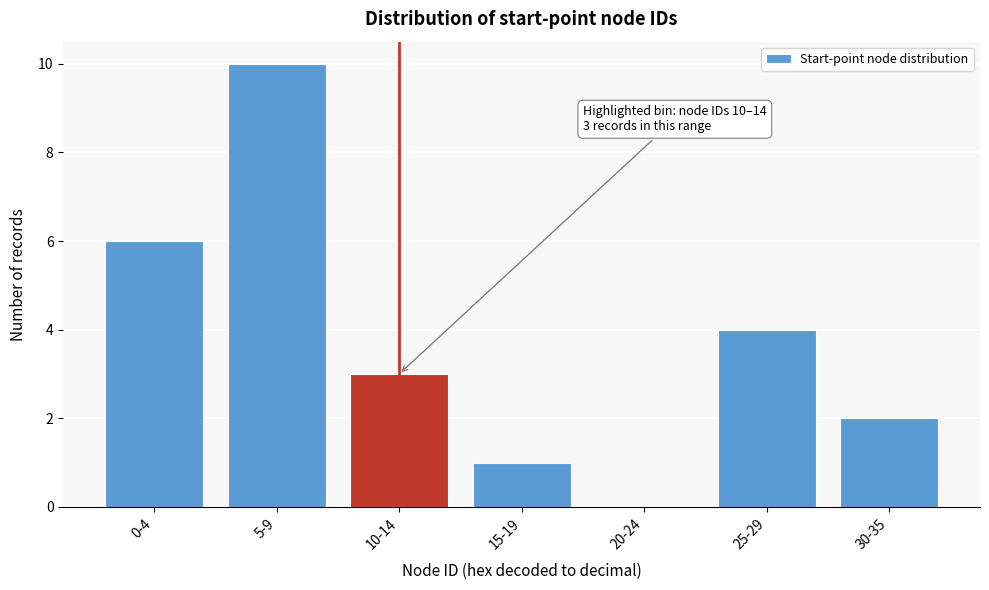

Reading right to left, extract all data points from this chart.

30-35=2	25-29=4	20-24=0	15-19=1	10-14=3	5-9=10	0-4=6